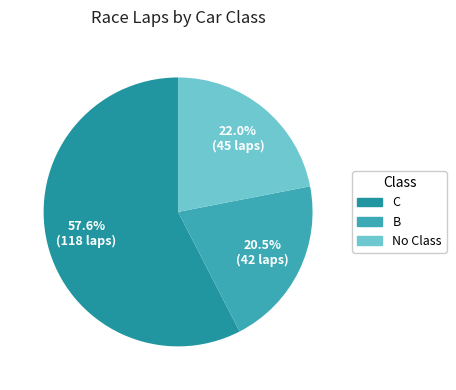

How many segments does this pie chart have?

3